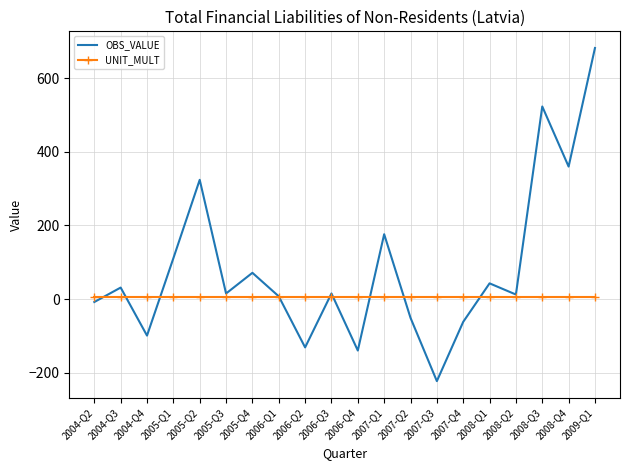

Which series has the largest total across all categories?

OBS_VALUE